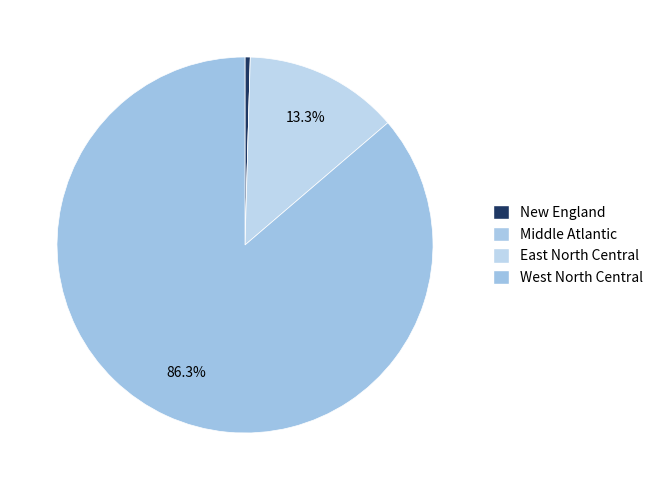

To the nearest percent, what is the difference between the West North Central and East North Central slice percentages?

73%